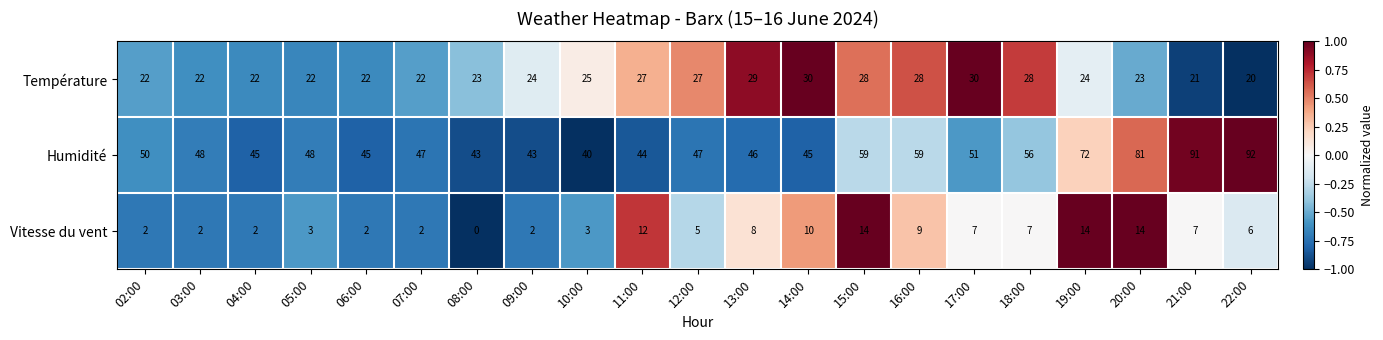

What is the difference between the Vitesse du vent values at 15:00 and 03:00?

12